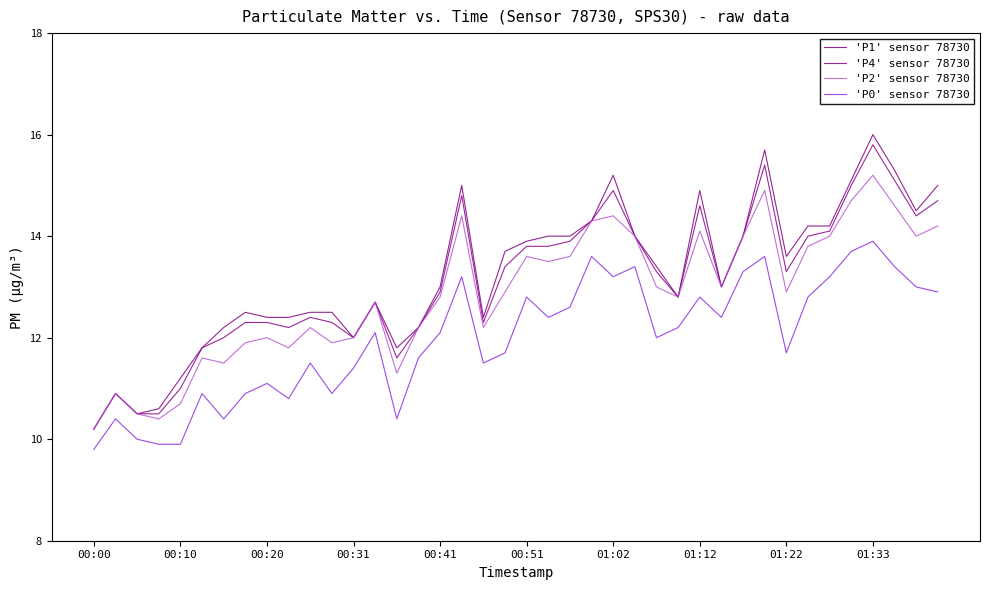

Which series has the widest spread of values?

'P1' sensor 78730